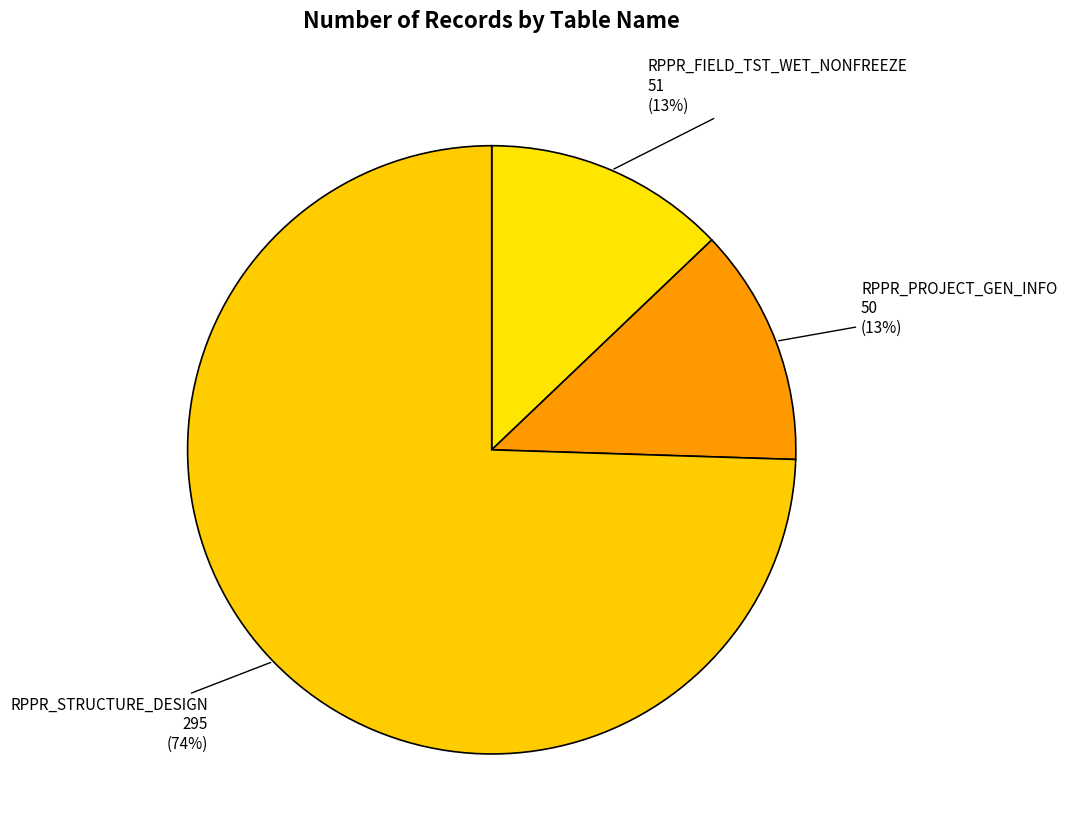

Count the number of slices in the pie.

3